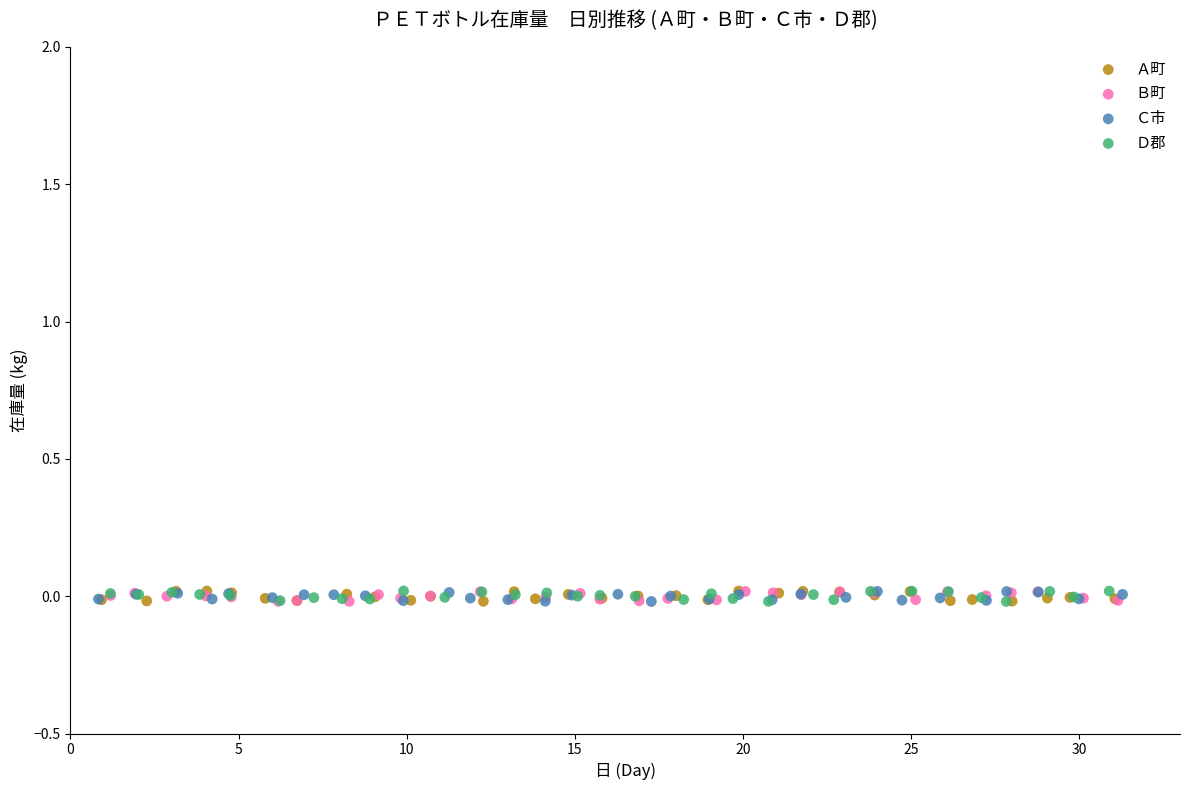

What are all the series names shown in the legend?

Ａ町, Ｂ町, Ｃ市, Ｄ郡